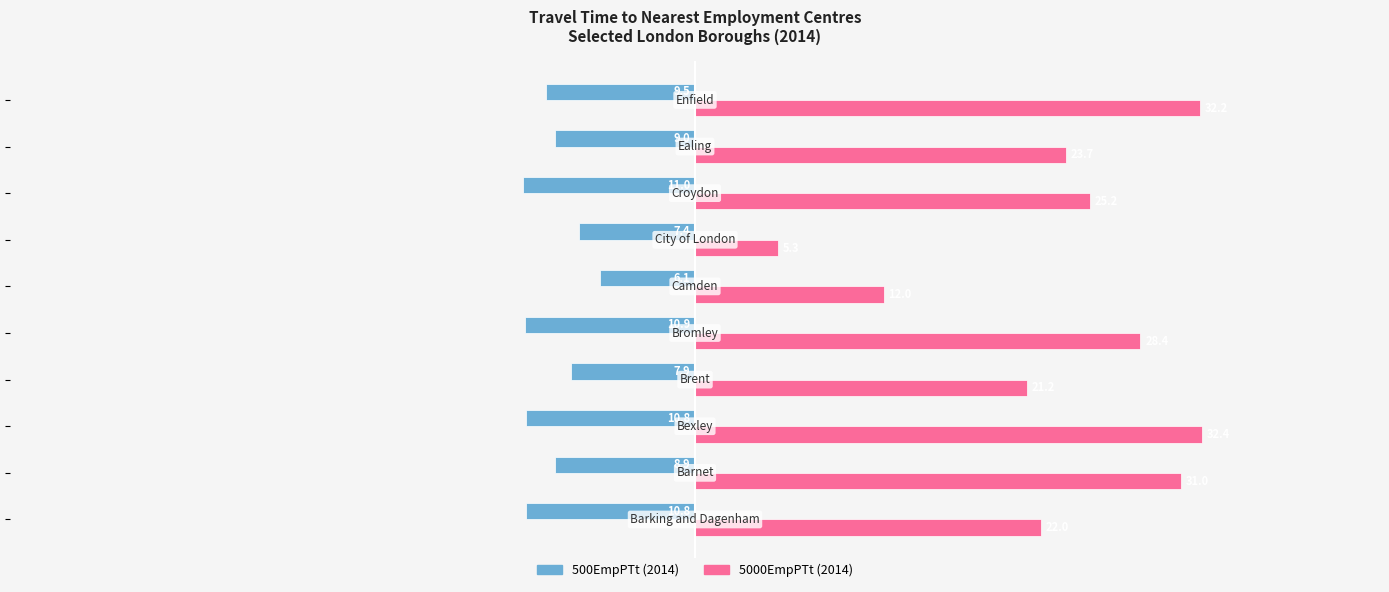

What is the difference between the second highest and second lowest values in the 500EmpPTt (2014) series?

3.5